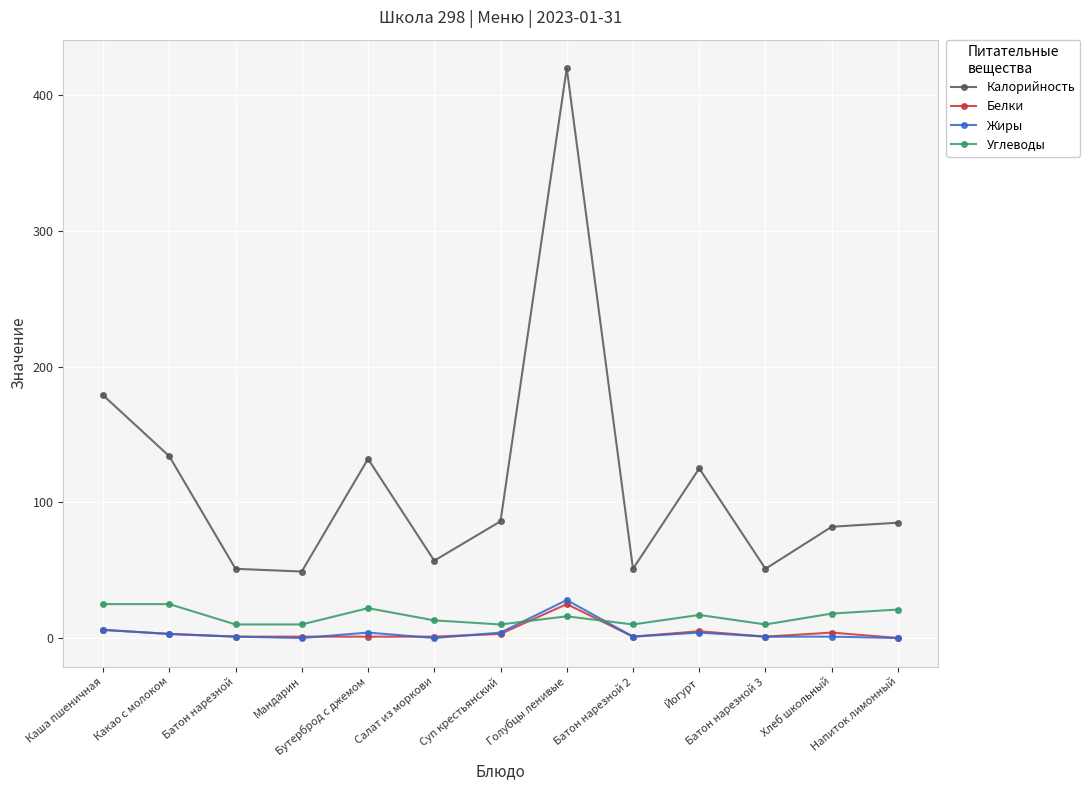

What position from the right is Каша пшеничная?

13